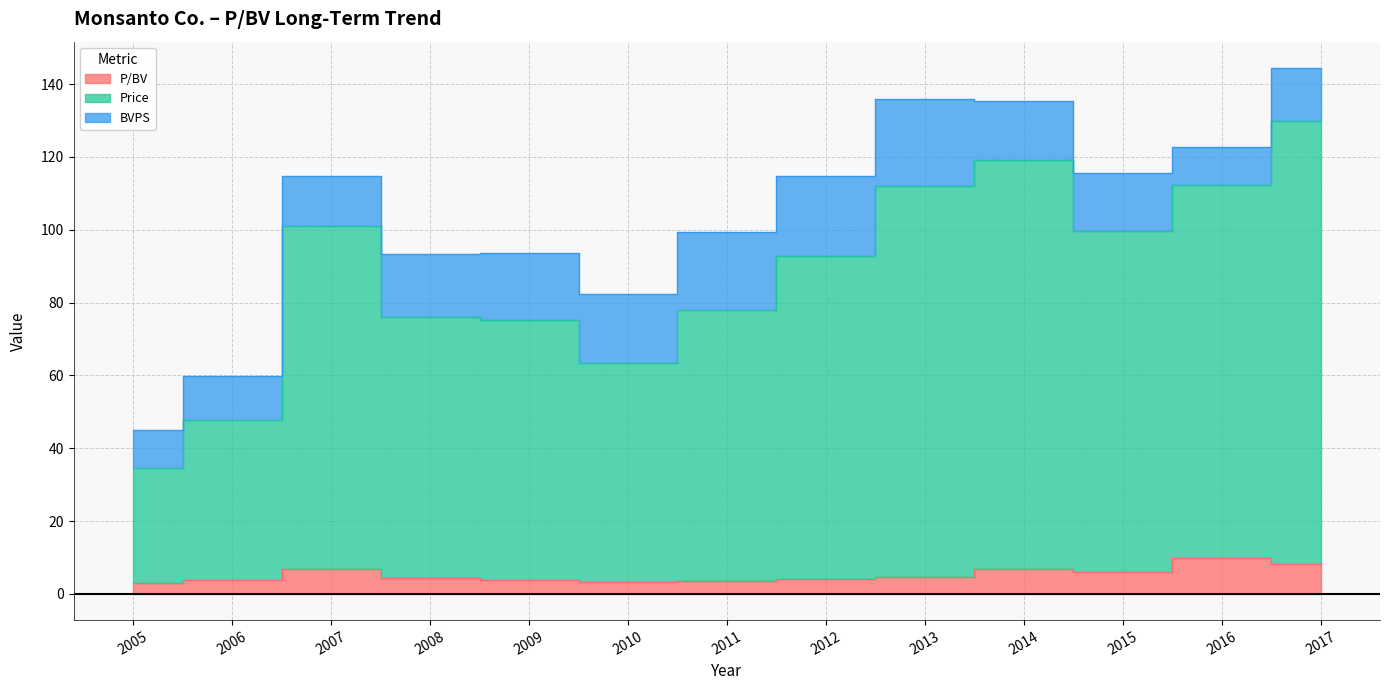

The Price series shows 123.4 at 2012. True or false?

False